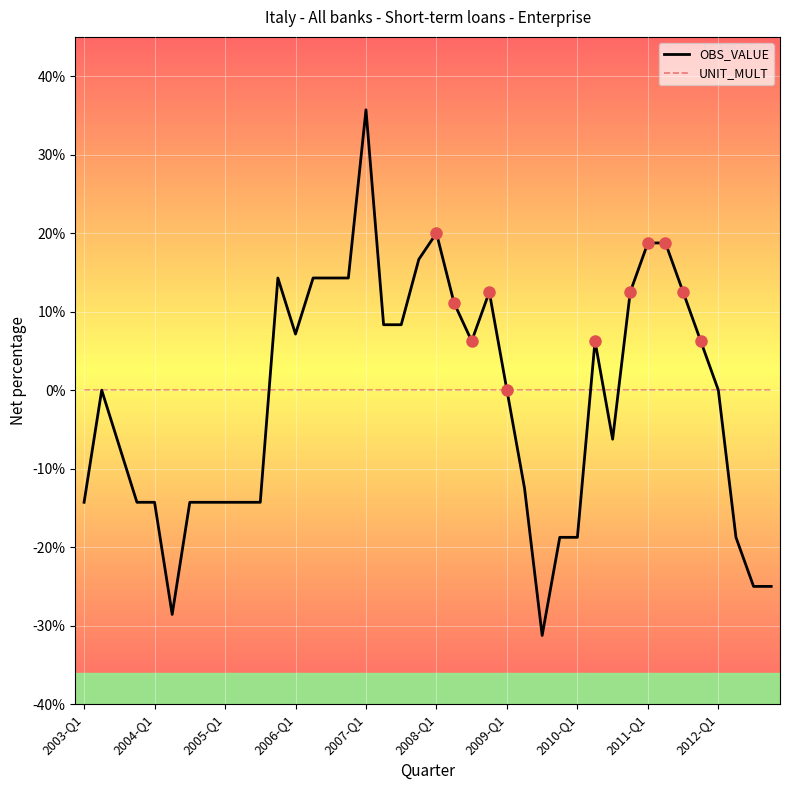

List the series in order of their peak value, lowest first.

UNIT_MULT, OBS_VALUE